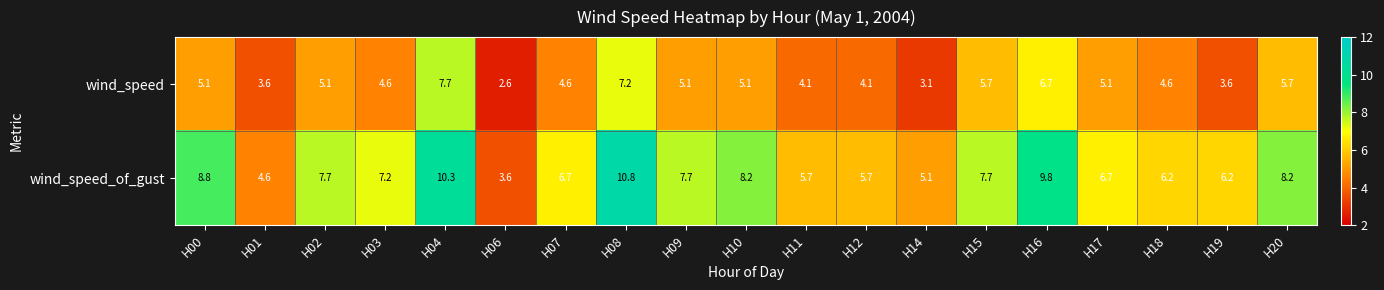

Rank the series by their average value, from lowest to highest.

wind_speed, wind_speed_of_gust